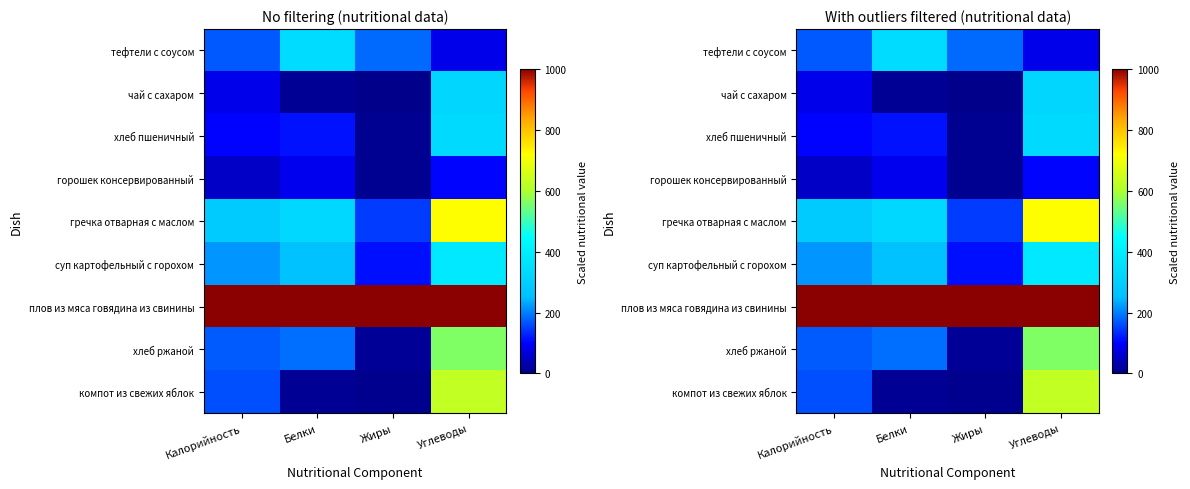

At how many categories does at least one series exceed 549?

4